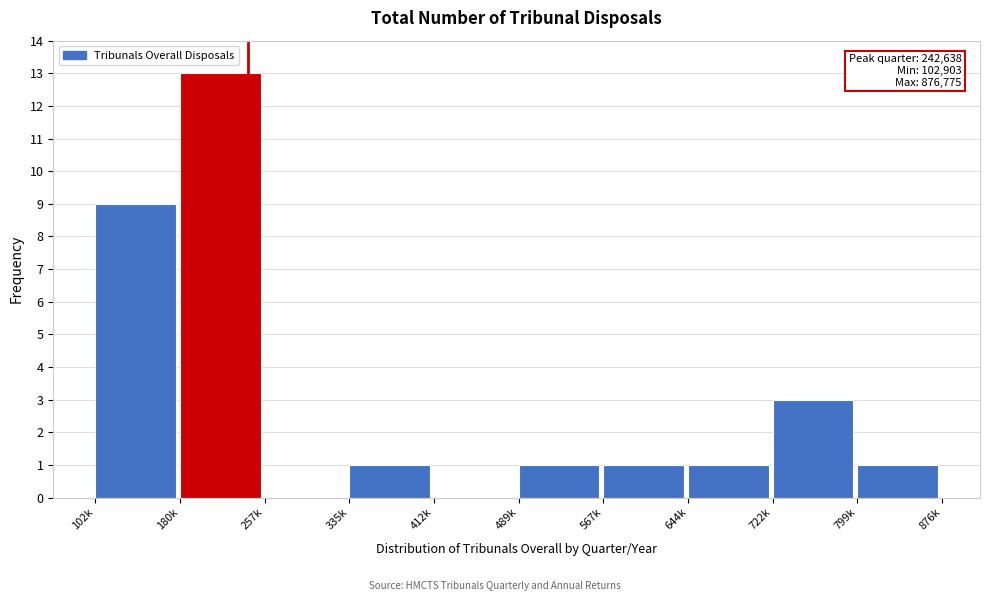

Reading left to right, list all the values displayed in this chart.

102k=9	180k=13	257k=0	335k=1	412k=0	489k=1	567k=1	644k=1	722k=3	799k=1